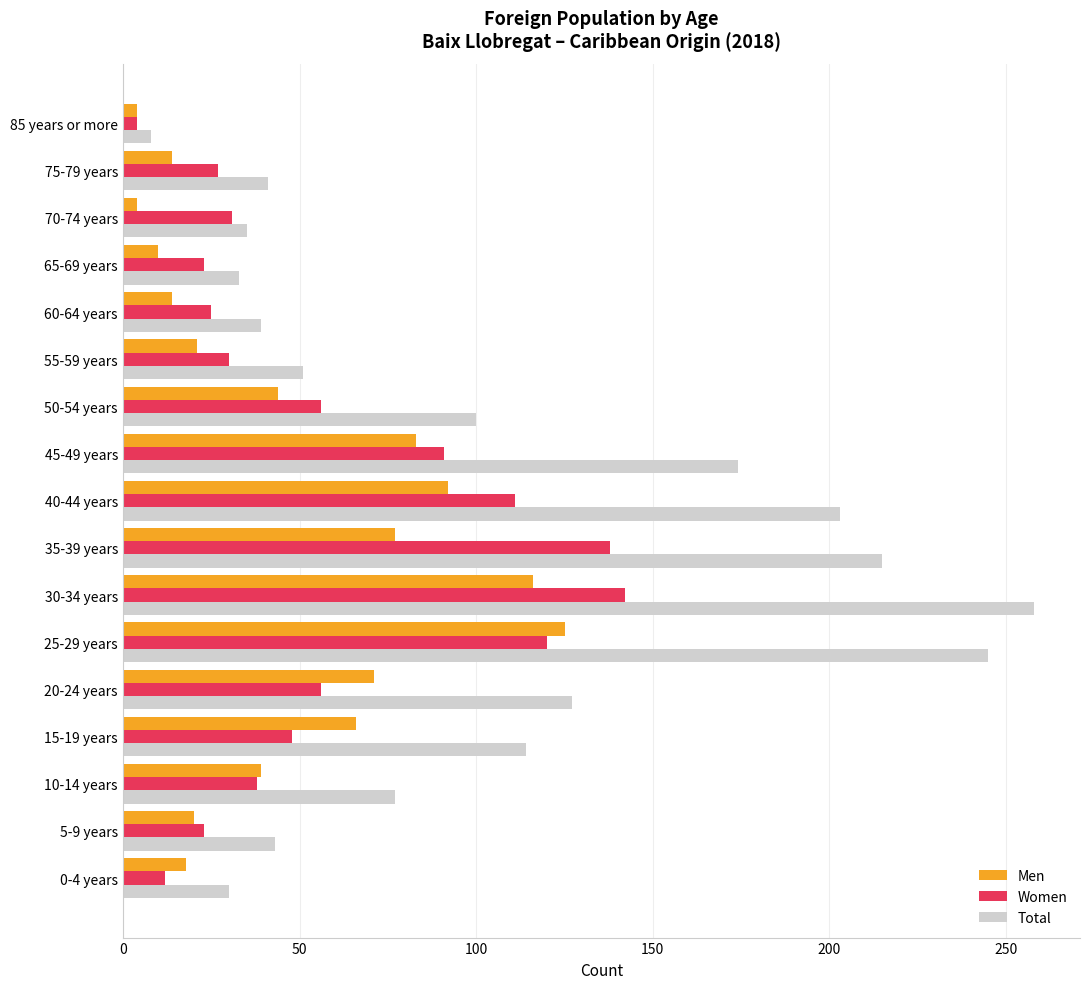

At which label does Total reach its minimum?

85 years or more